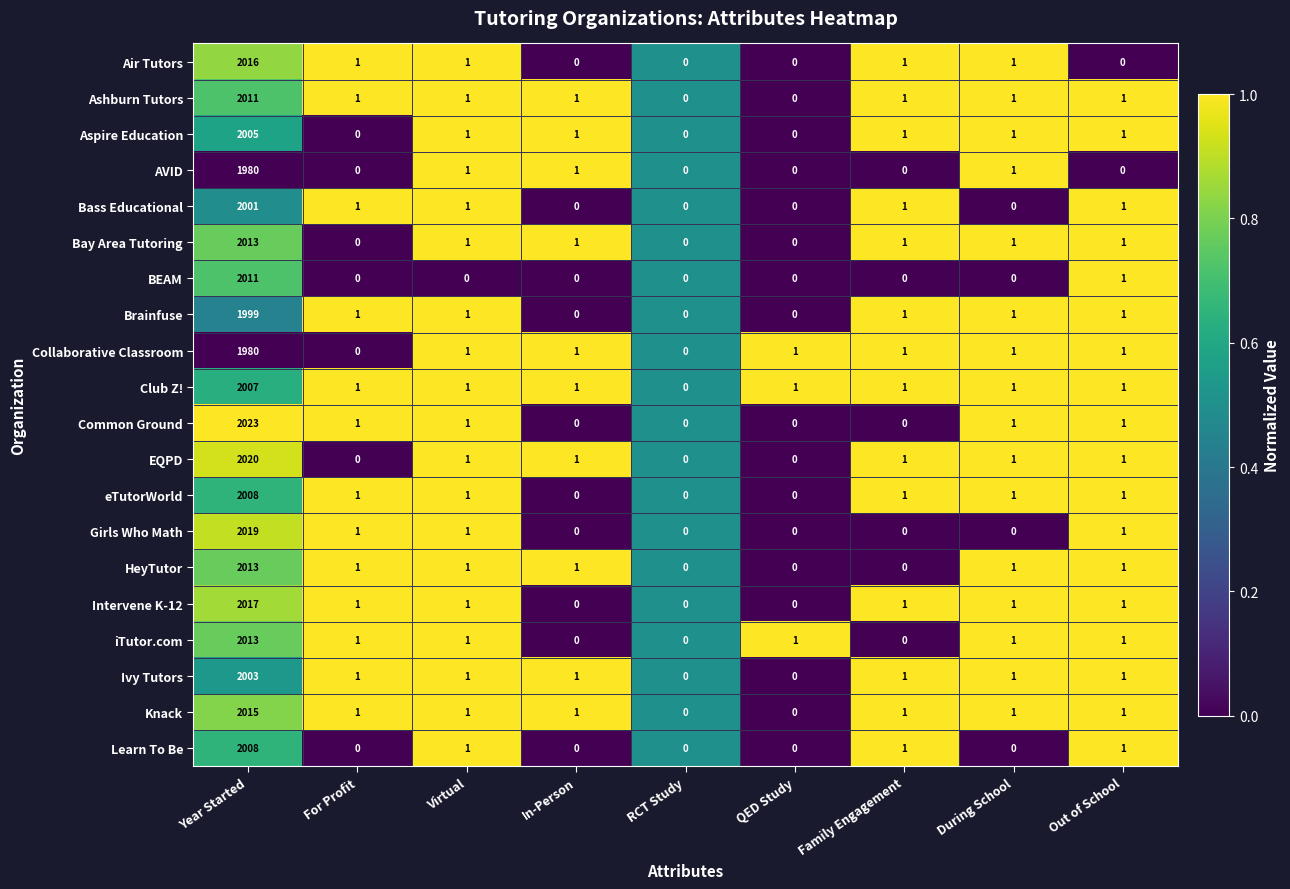

Where does the Ashburn Tutors series first go above 1?

Year Started